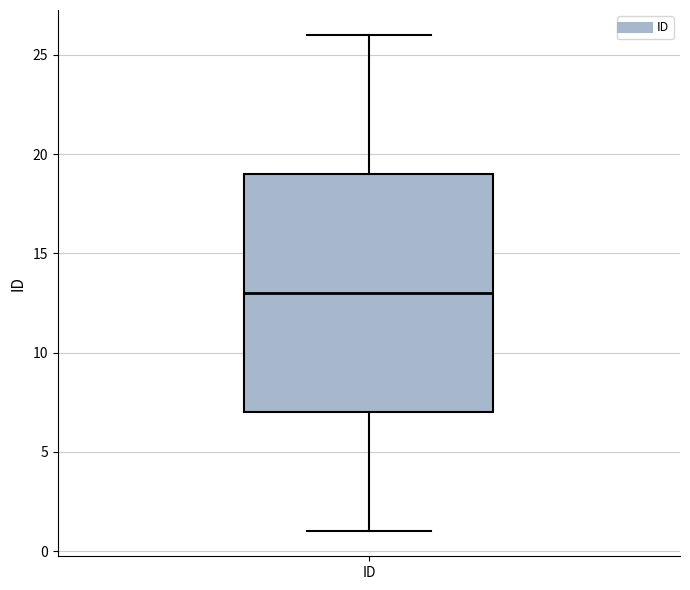

Transcribe this box plot: give where the median line is, the range the box spans, and where the two whiskers end, as read against the y-axis. The values are not printed on the chart, so give them approximately, as read against the axis.

median 13, box 7 to 19, whiskers 1 to 26